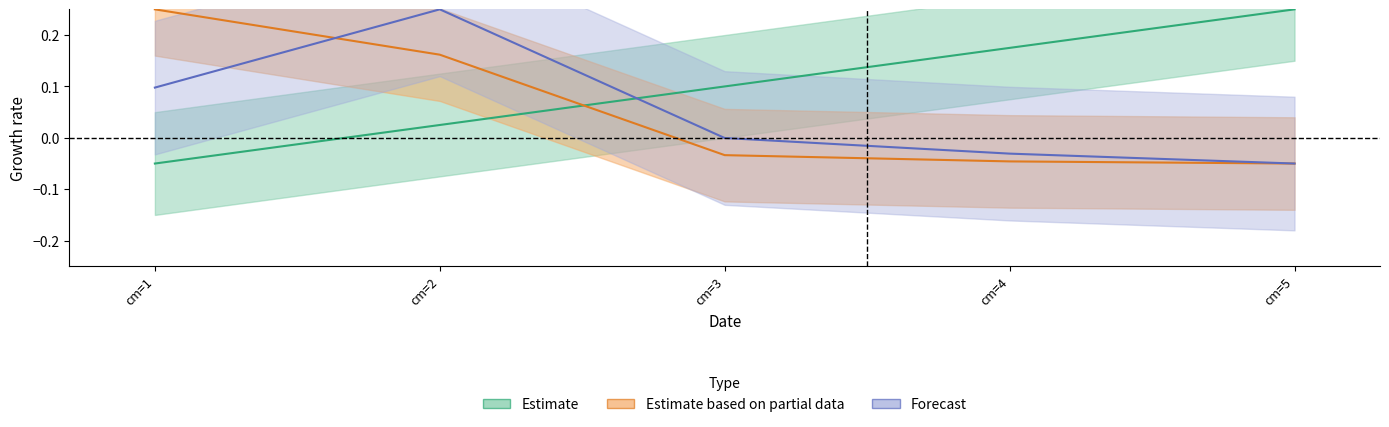

At which category is the sum across all series the highest?

cm=2